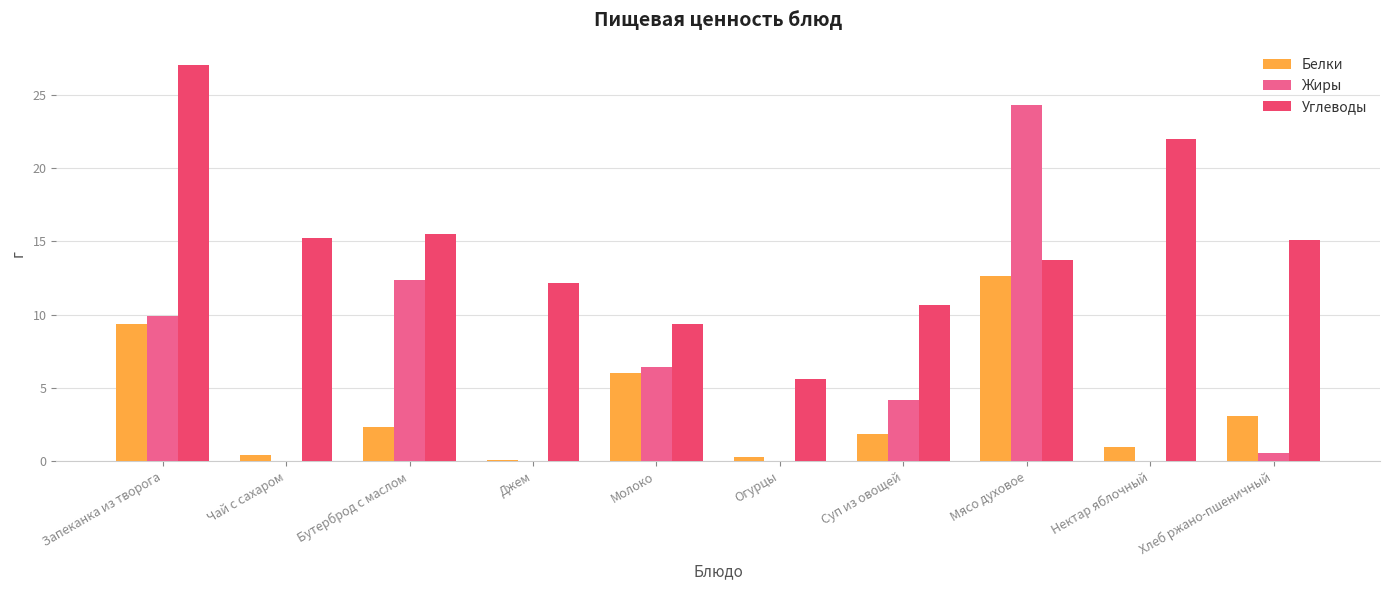

Which category has the highest value across all series?

Запеканка из творога